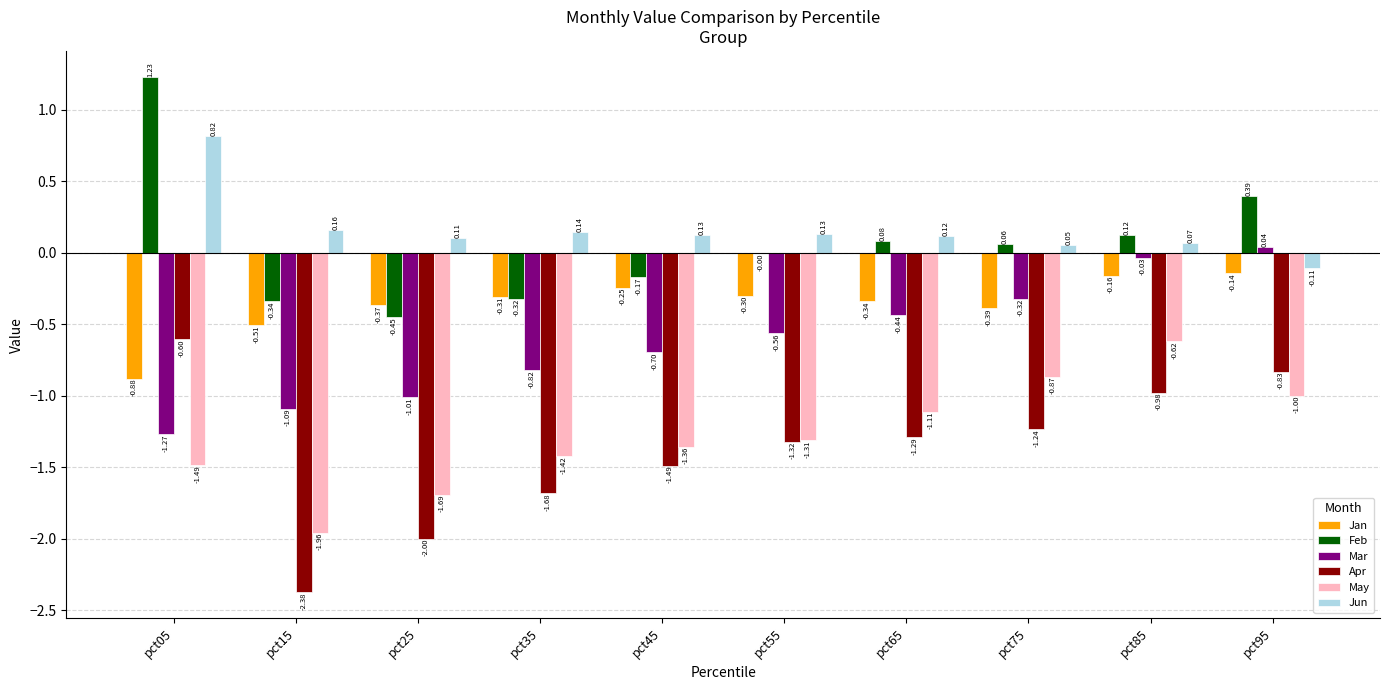

What is the sum of all Jan values?

-3.6